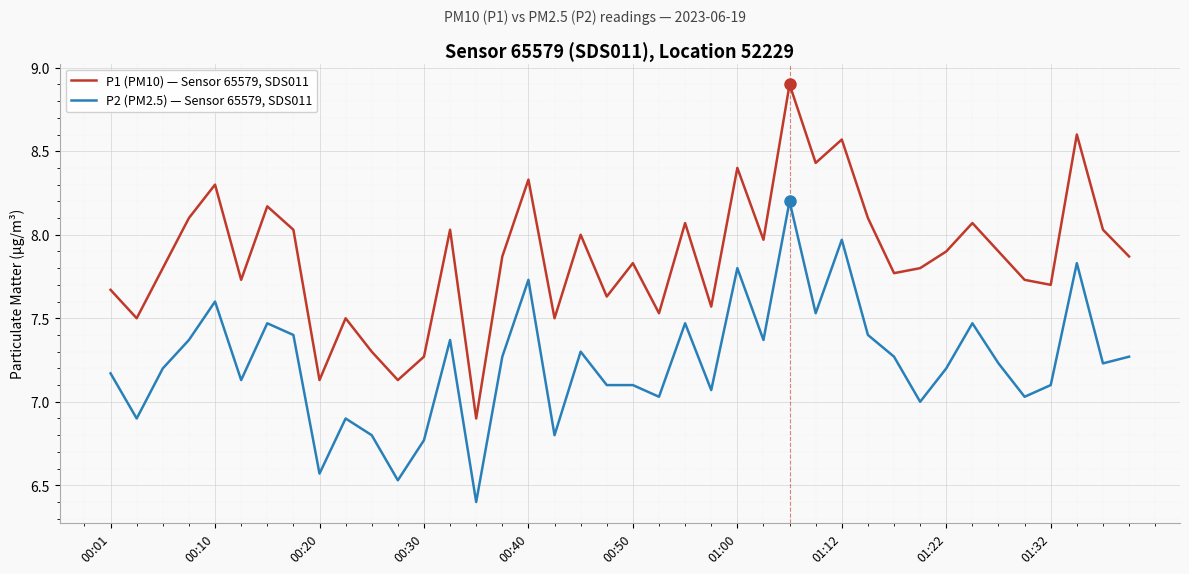

True or false: P2 (PM2.5) — Sensor 65579, SDS011 and P1 (PM10) — Sensor 65579, SDS011 cross at least once.

False